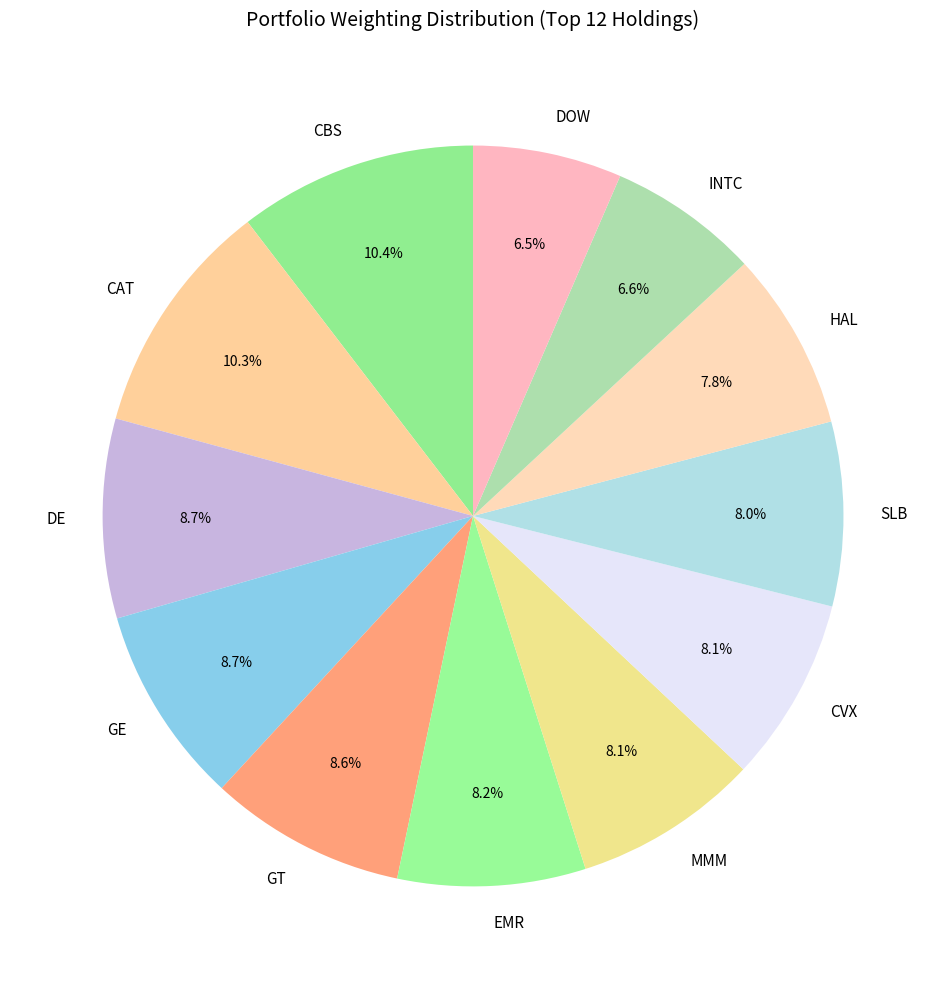

What portion of the pie excludes EMR?

91.8%